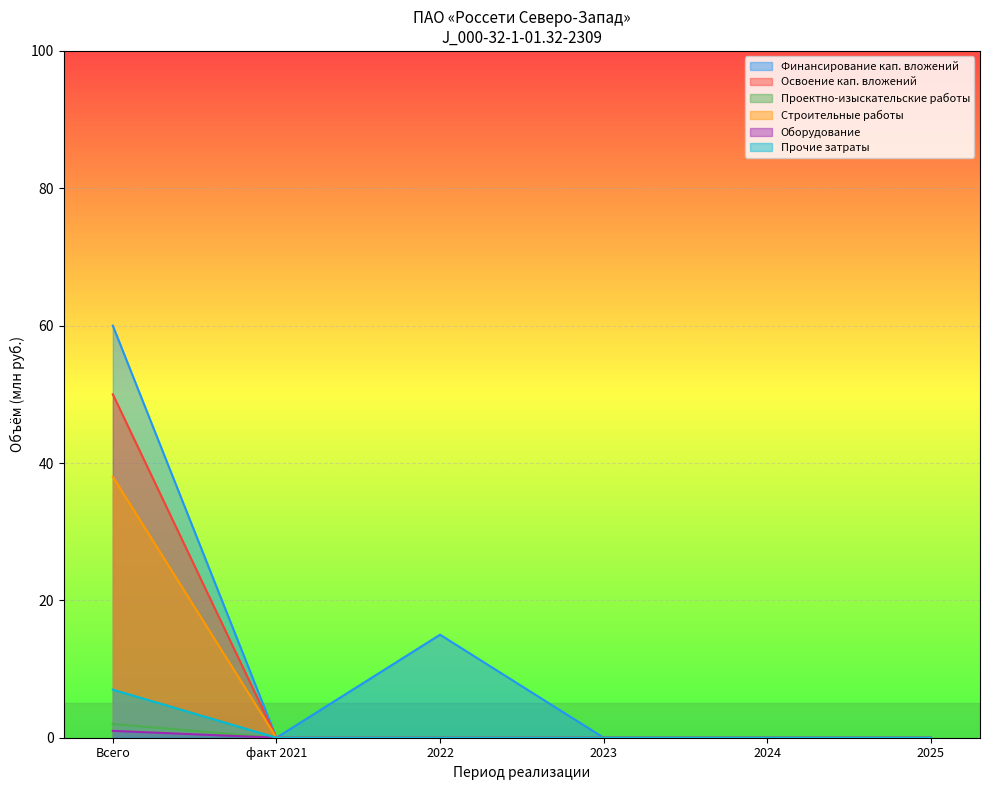

Reading left to right, what are all the values shown in this chart?

Финансирование: 2	0	0	0	0	0
Освоение: 7	0	0	0	0	0
Проектно-изыскательские: 50	0	0	0	0	0
Строительные работы: 38	0	0	0	0	0
Оборудование: 1	0	0	0	0	0